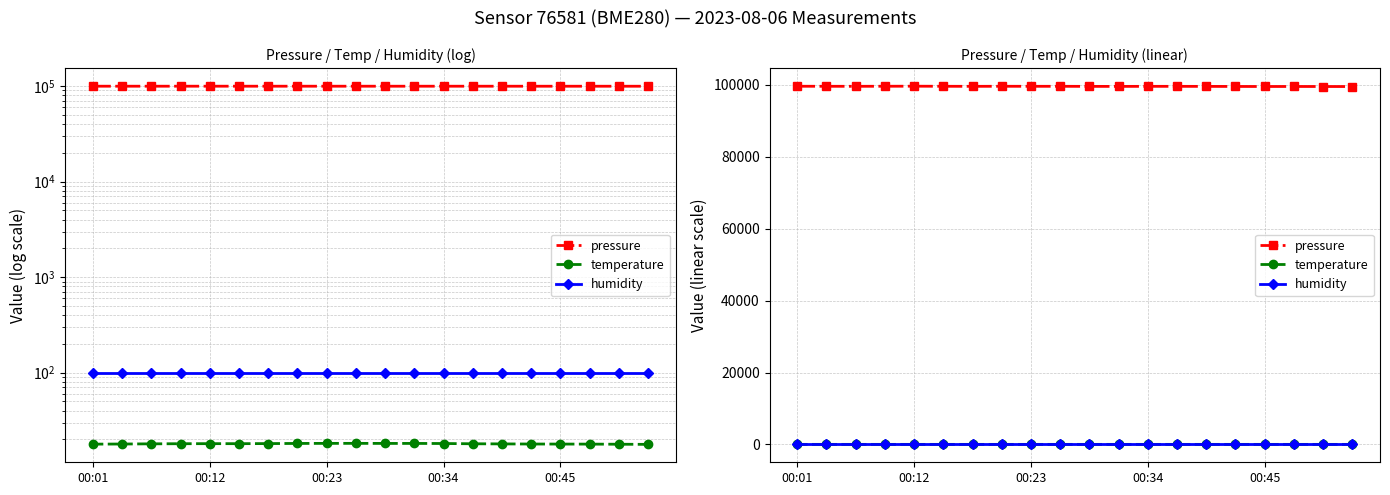

What are all the series names shown in the legend?

pressure, temperature, humidity